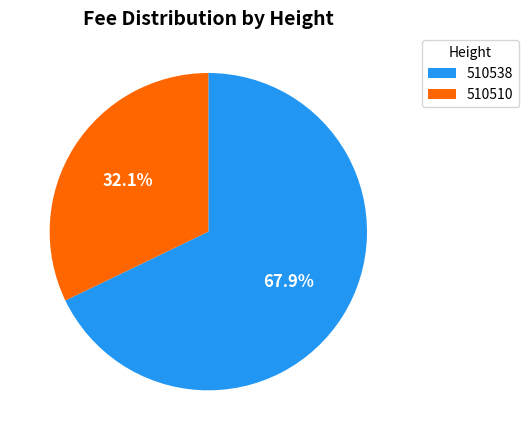

To the nearest percent, what is the difference between the largest and smallest slice percentages?

36%